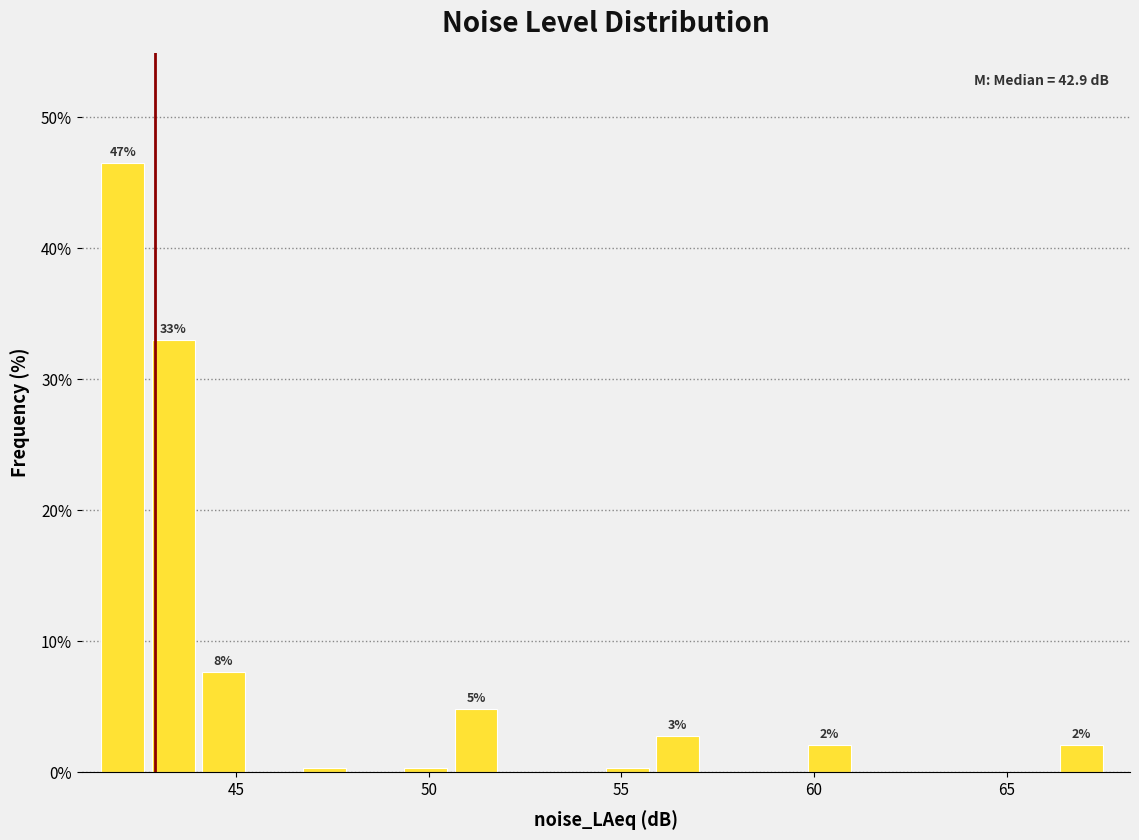

Around what value on the x-axis is the tallest bar? Give the approximate position of its centre, as read against the axis.

42.0